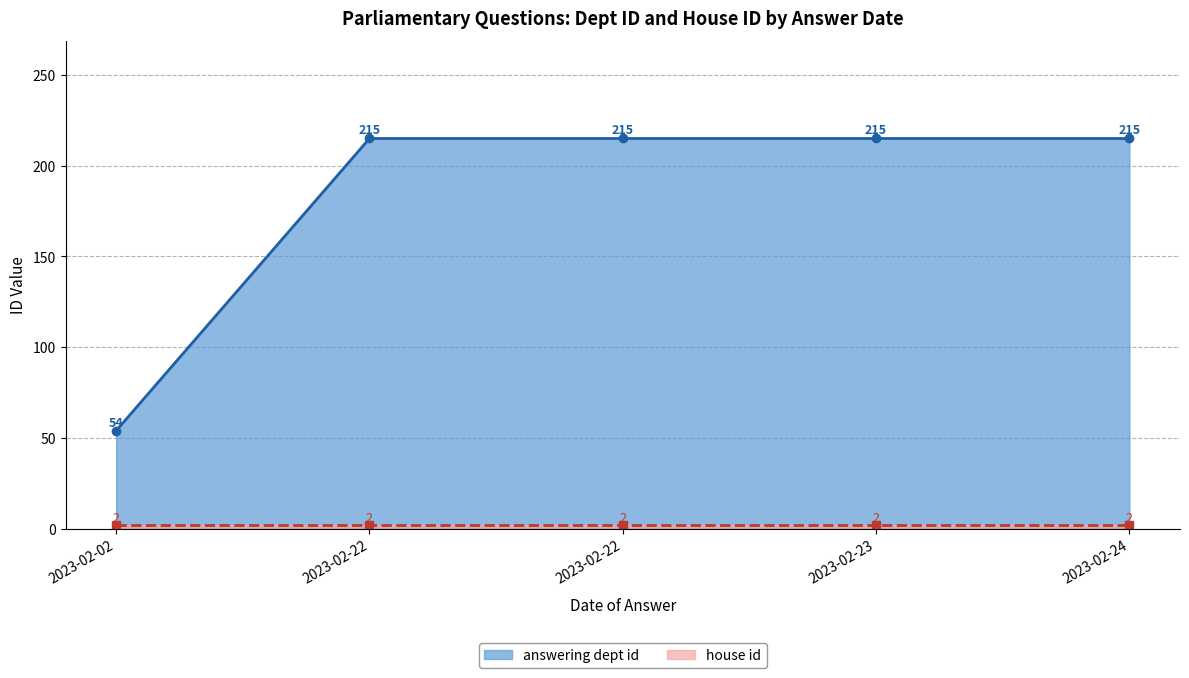

What is the ratio of the value at 2023-02-22 to the value at 2023-02-22?

1.0